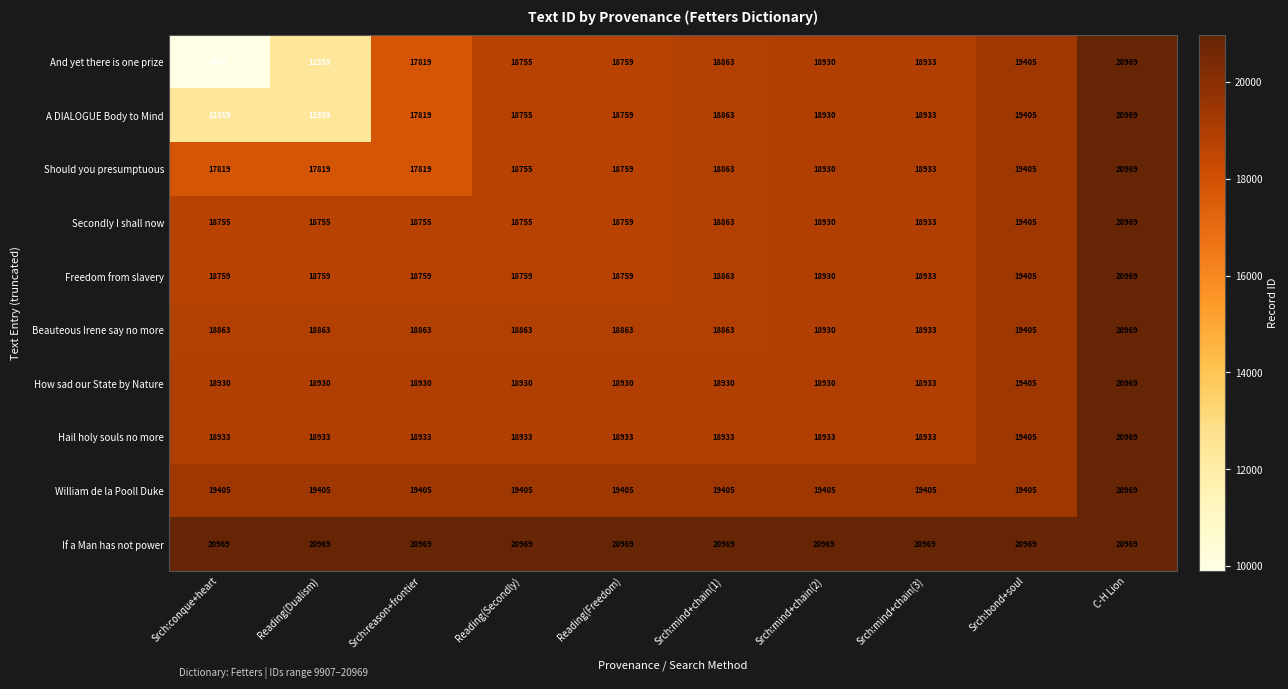

What is the smallest value displayed?

9907